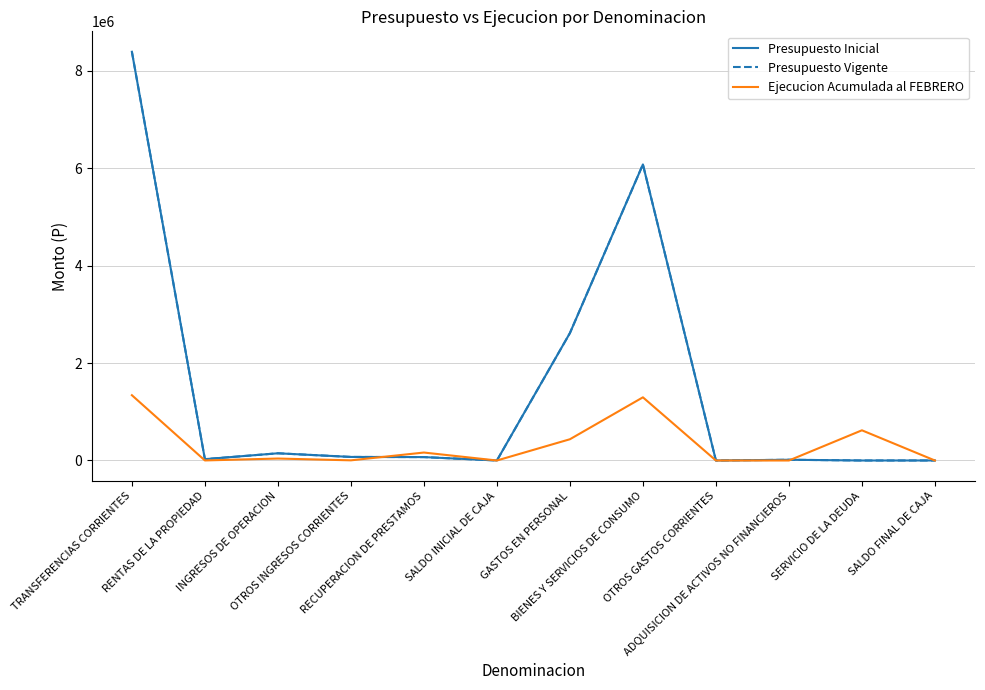

Where is Ejecucion Acumulada al FEBRERO nearest to the value 670093?

SERVICIO DE LA DEUDA